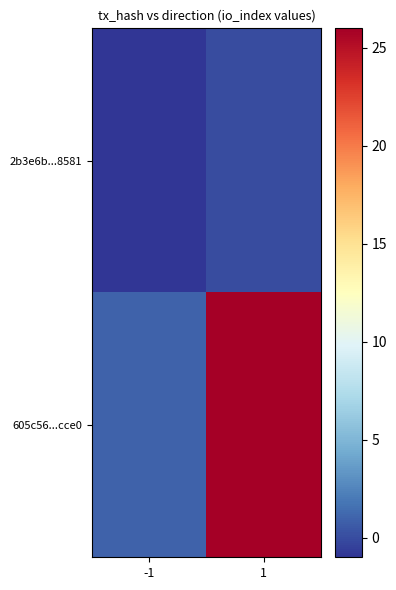

How many distinct data groups are displayed?

2